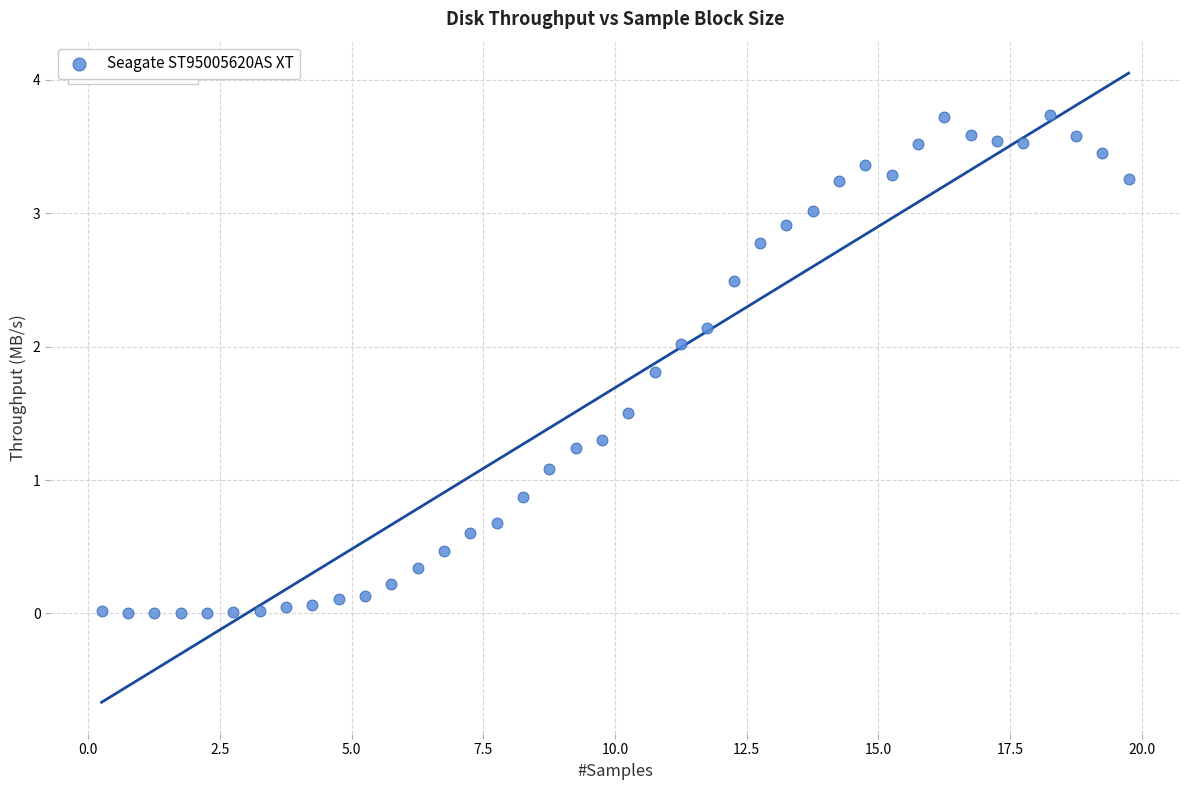

What is the range of Y values (max minus min)?

3.7